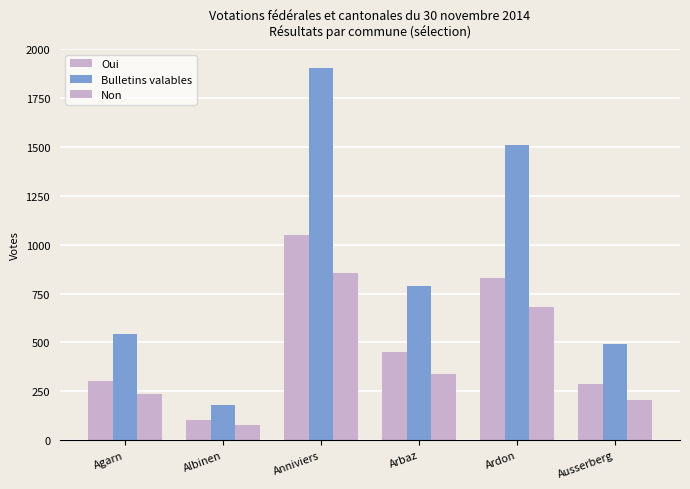

What is the spread (max minus min) of values at Ardon?

829